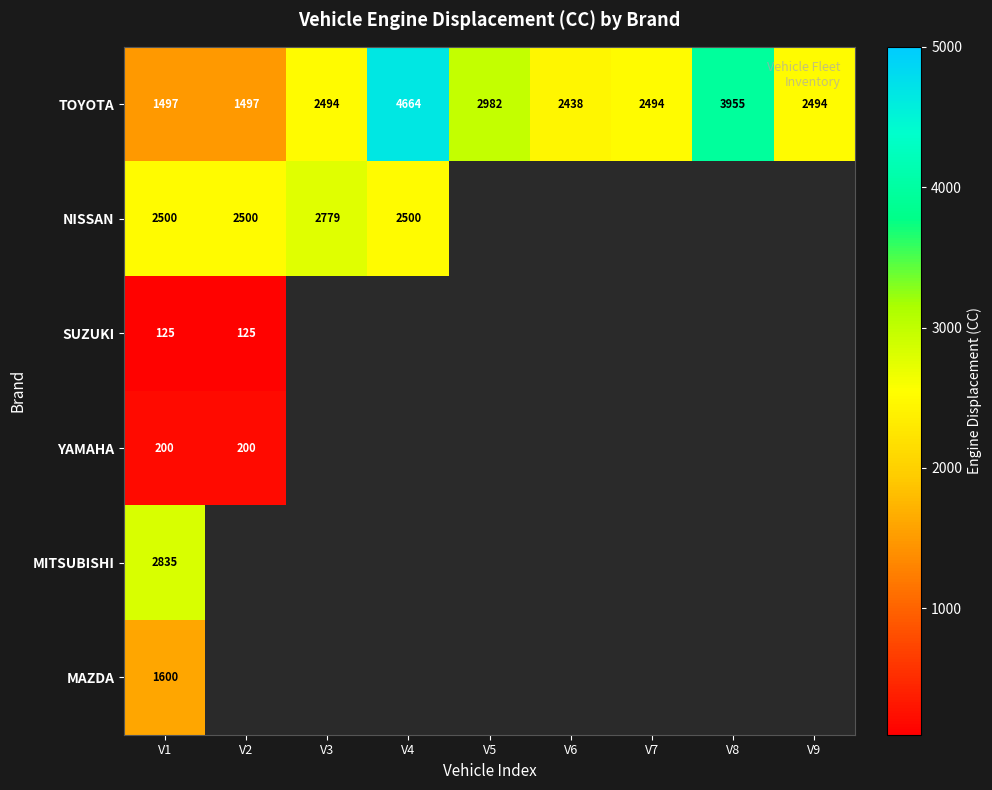

Is the value of MAZDA at V1 greater than the value of TOYOTA at V3?

No